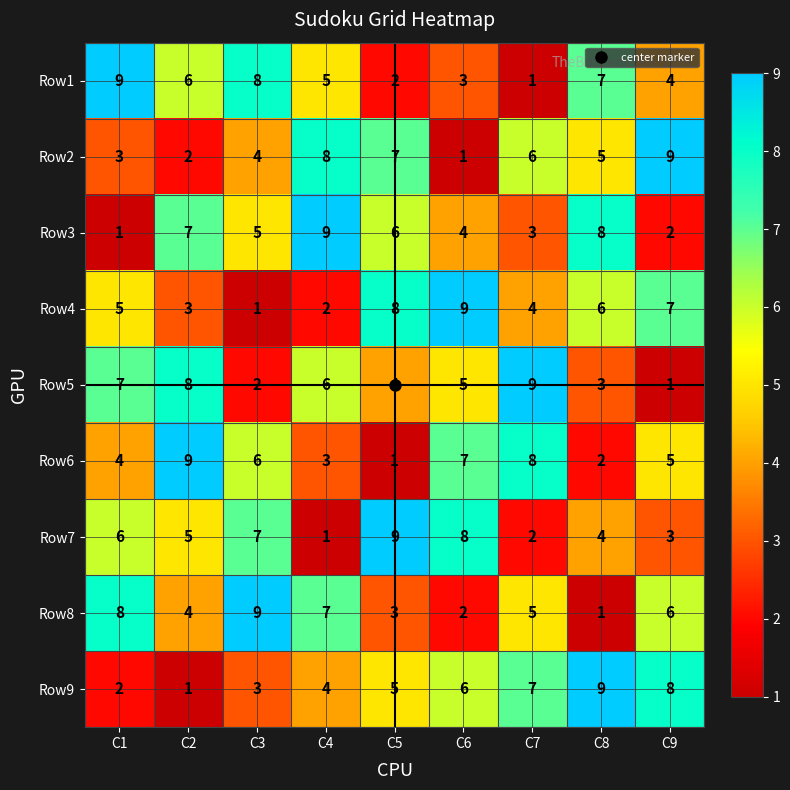

What is the difference between the maximum and minimum values in the Row8 series?

8